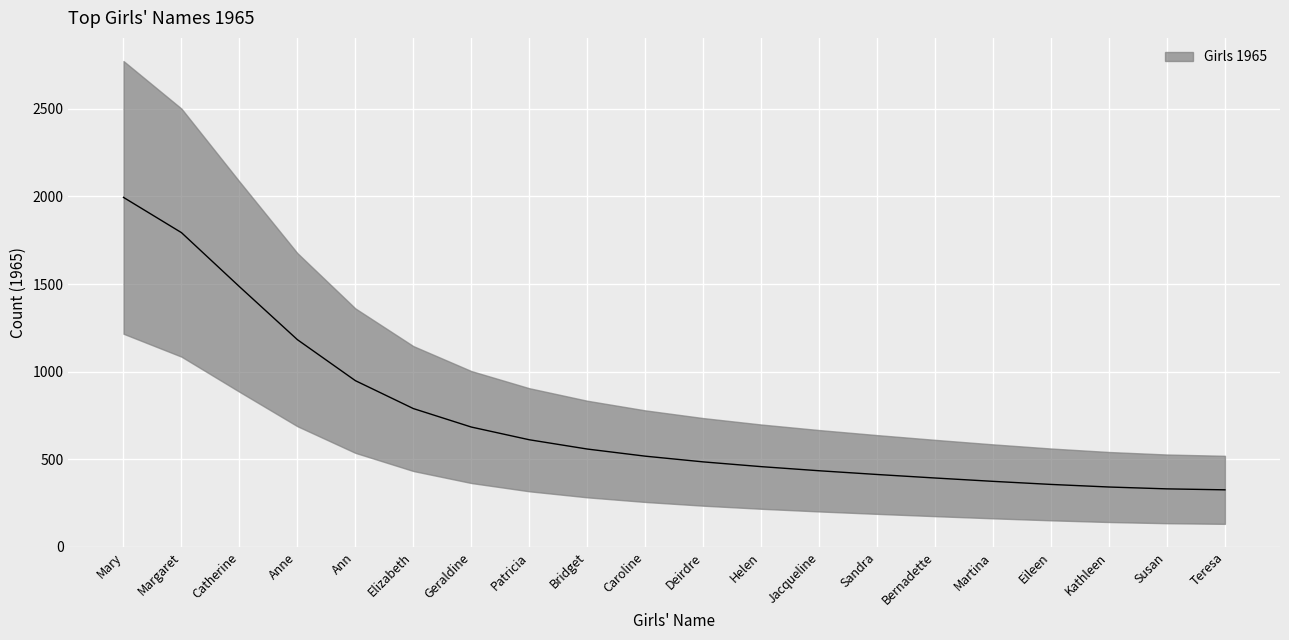

Rank the categories by value from highest to lowest.

Mary, Margaret, Catherine, Anne, Ann, Elizabeth, Geraldine, Patricia, Bridget, Caroline, Deirdre, Helen, Jacqueline, Sandra, Bernadette, Martina, Eileen, Kathleen, Susan, Teresa